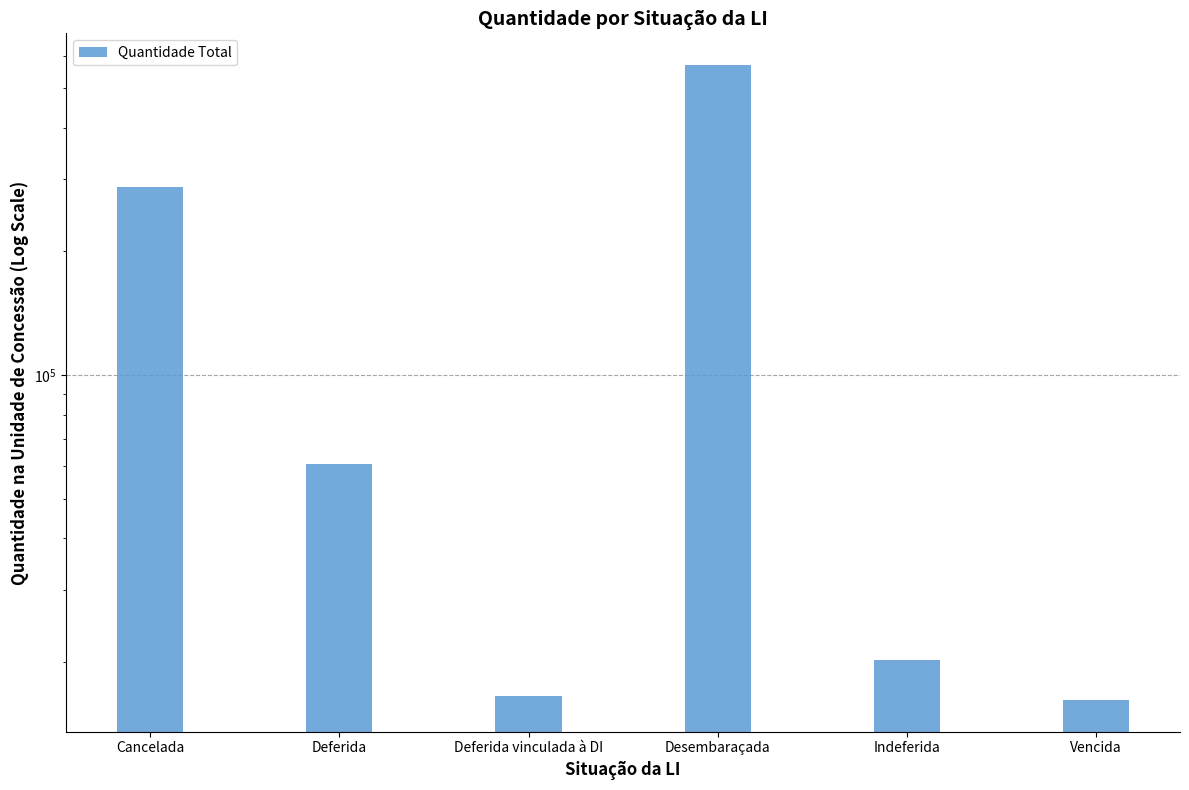

Rank the categories by value from lowest to highest.

Vencida, Deferida vinculada à DI, Indeferida, Deferida, Cancelada, Desembaraçada